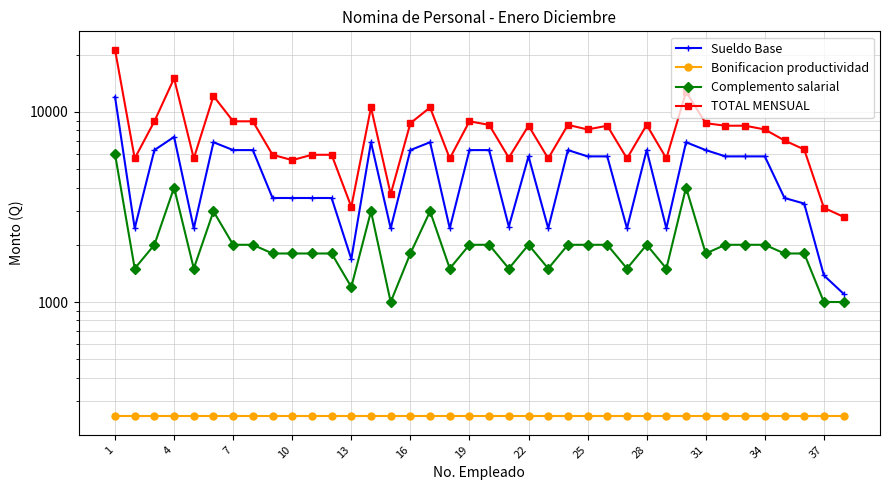

True or false: Complemento salarial and TOTAL MENSUAL intersect in this chart.

False